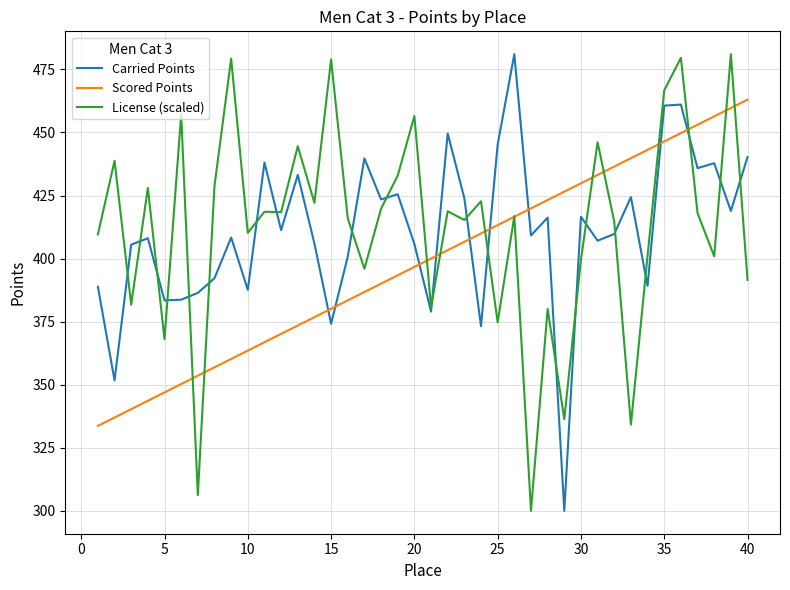

How many intersections are there between Carried Points and Scored Points?

9